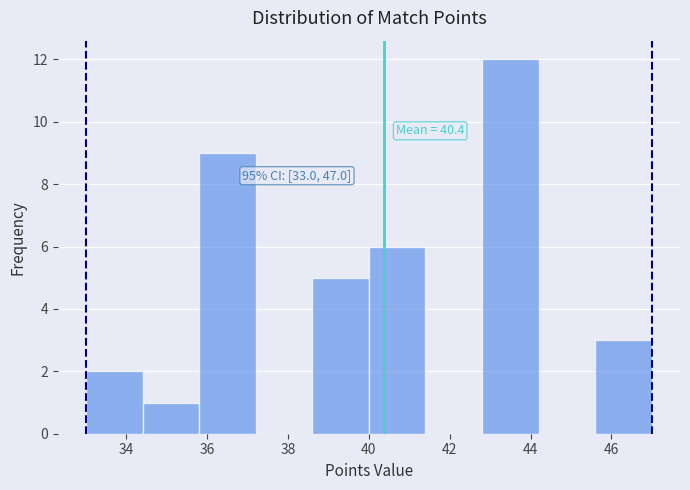

Over which range of the x-axis is the bar tallest?

42.8 to 44.2